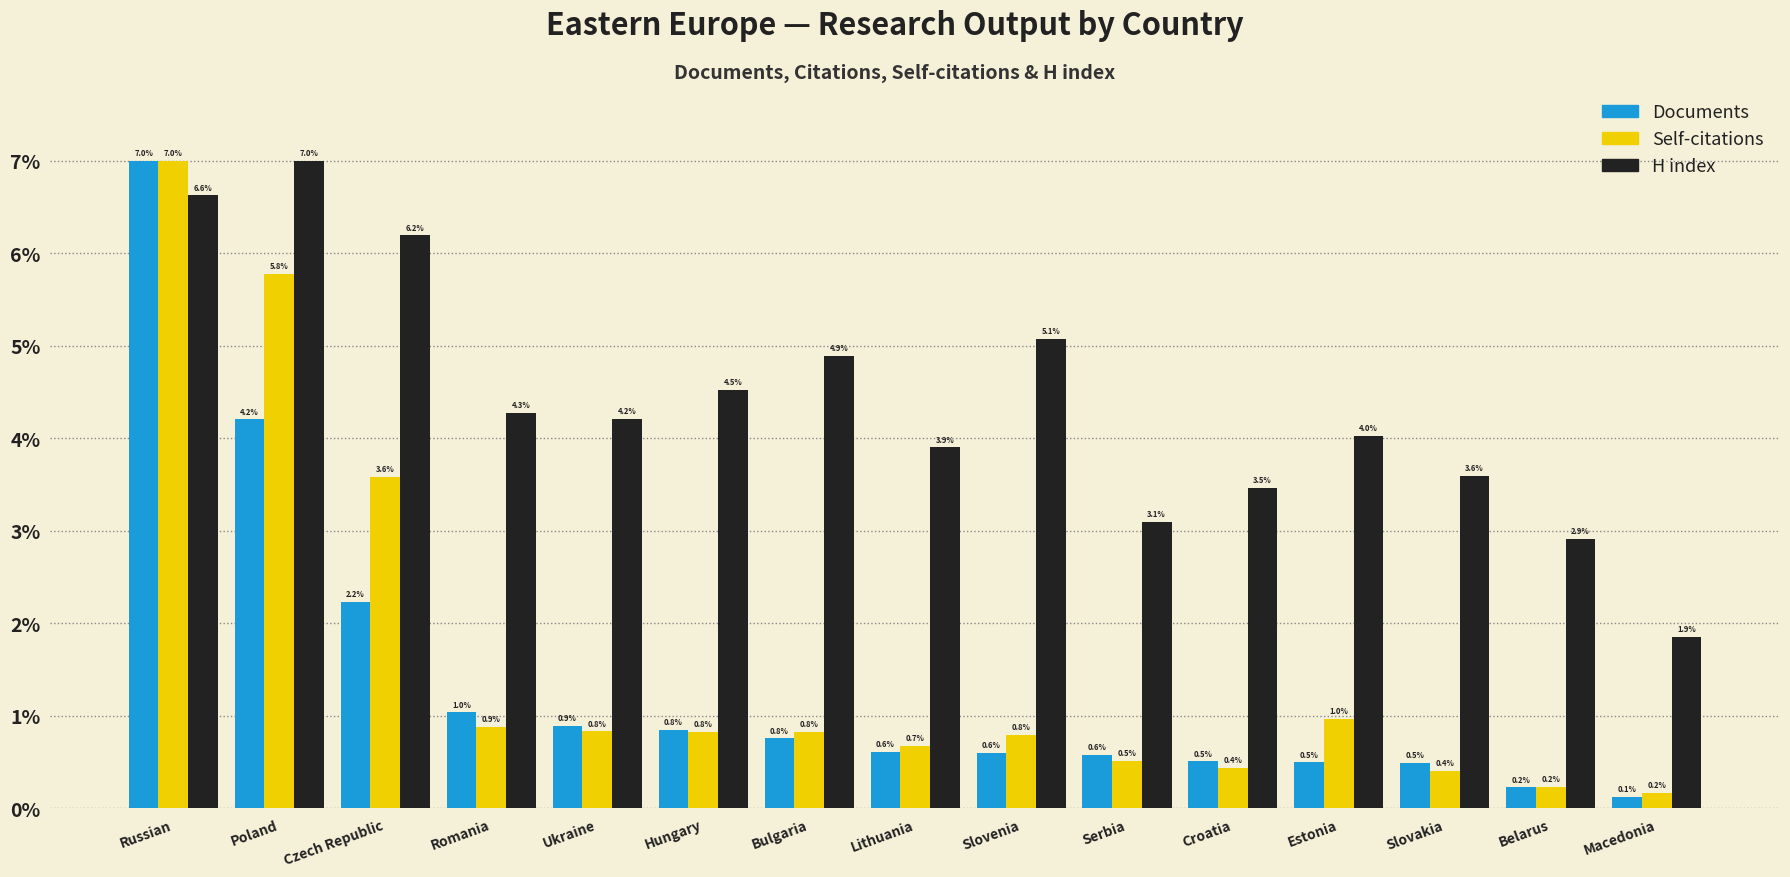

How many values in the H index series are below 4?

6